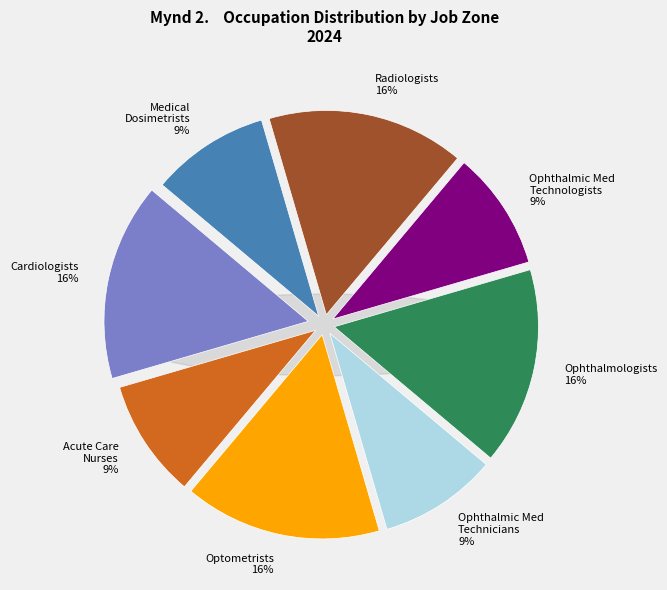

Rank the categories by value from highest to lowest.

Cardiologists, Optometrists, Ophthalmologists, Except Pediatric, Radiologists, Acute Care Nurses, Ophthalmic Medical Technicians, Ophthalmic Medical Technologists, Medical Dosimetrists